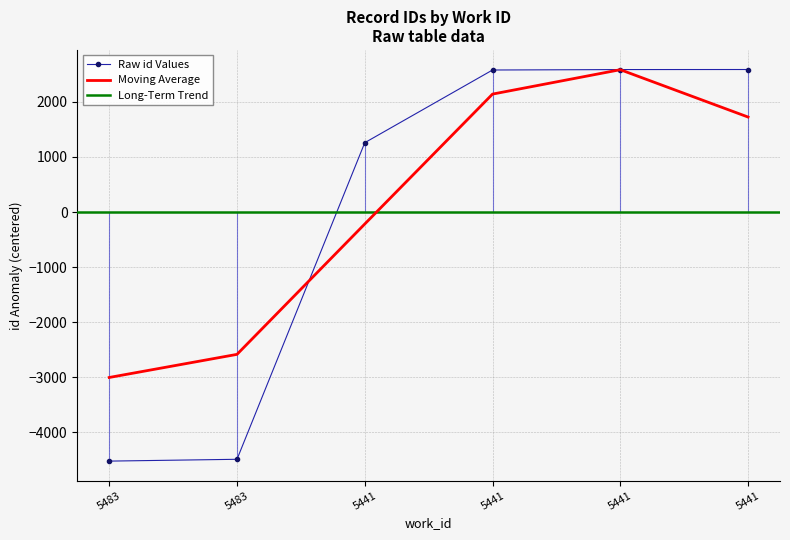

Is this an area chart (filled region under the line)?

No